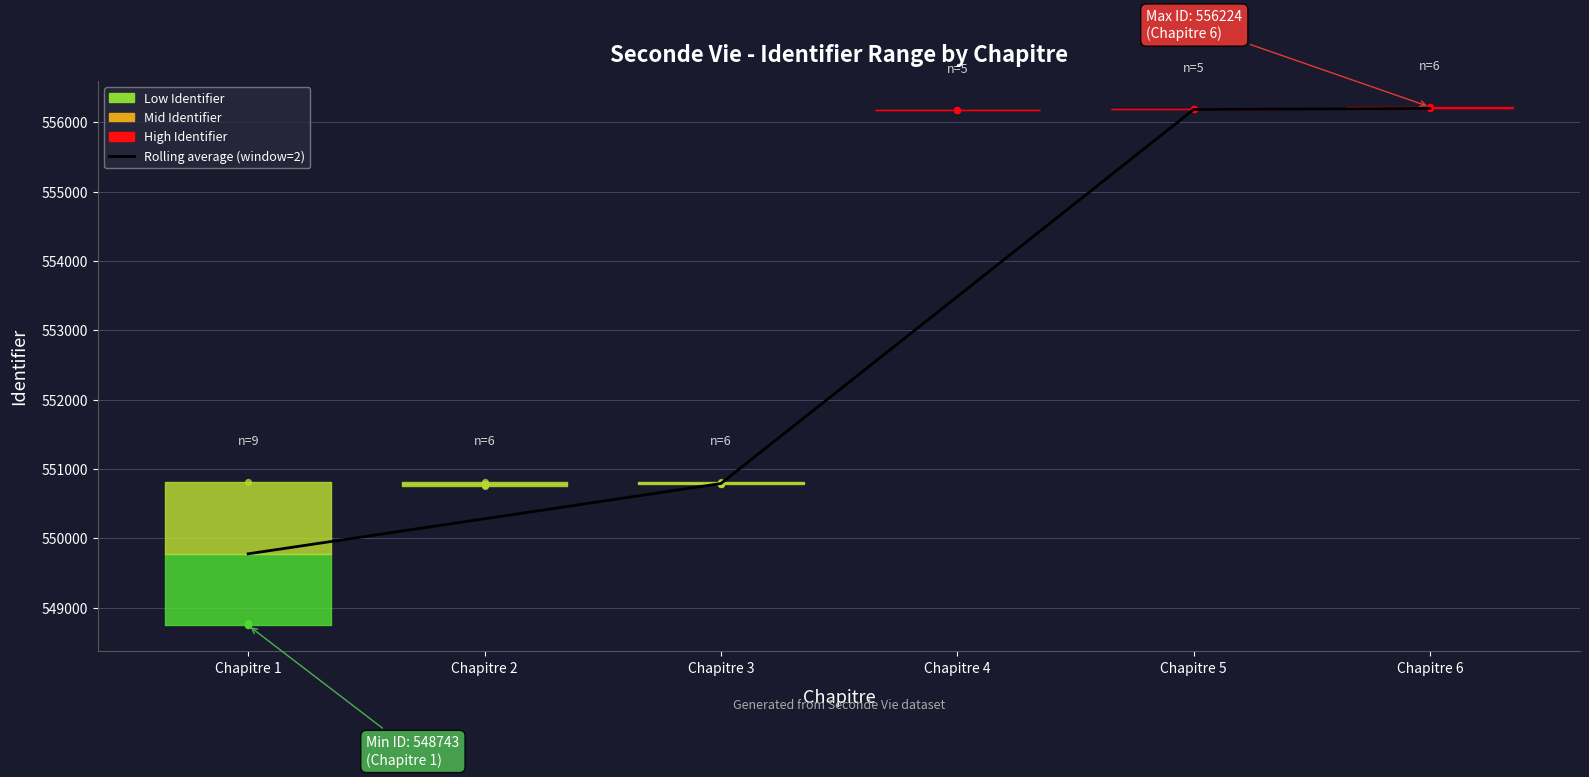

What is the ratio of the value at Chapitre 2 to the value at Chapitre 4?

1.0